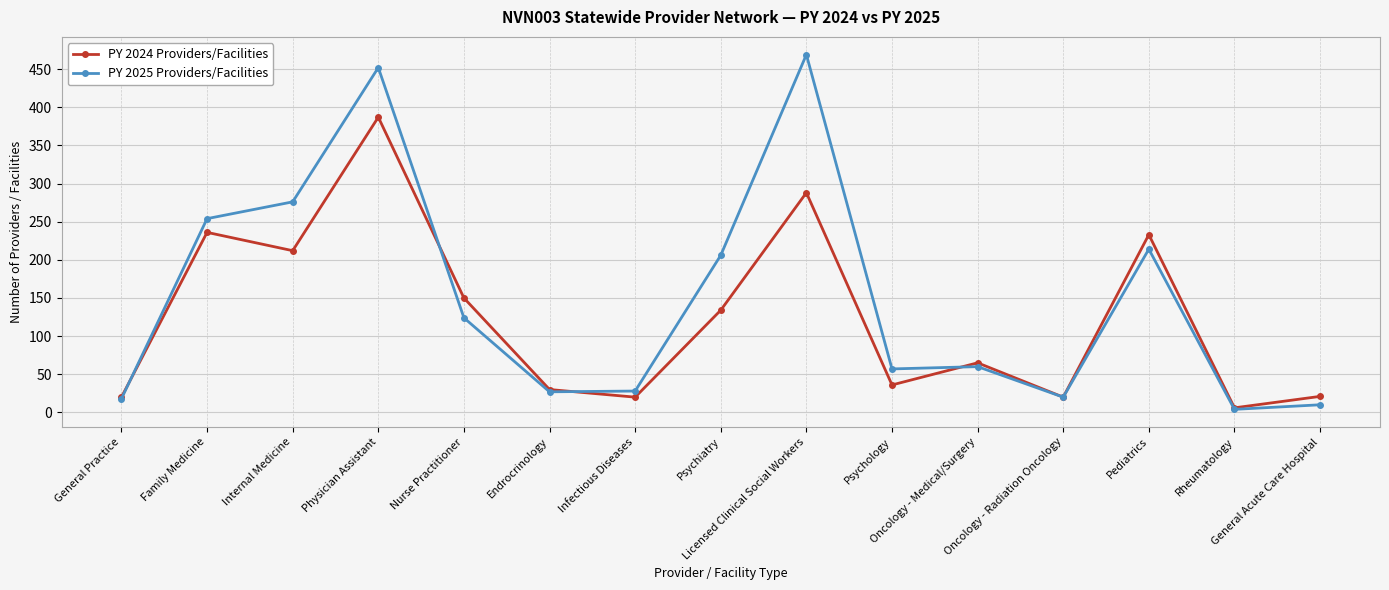

What is the label of the 14th point from the left?

Rheumatology